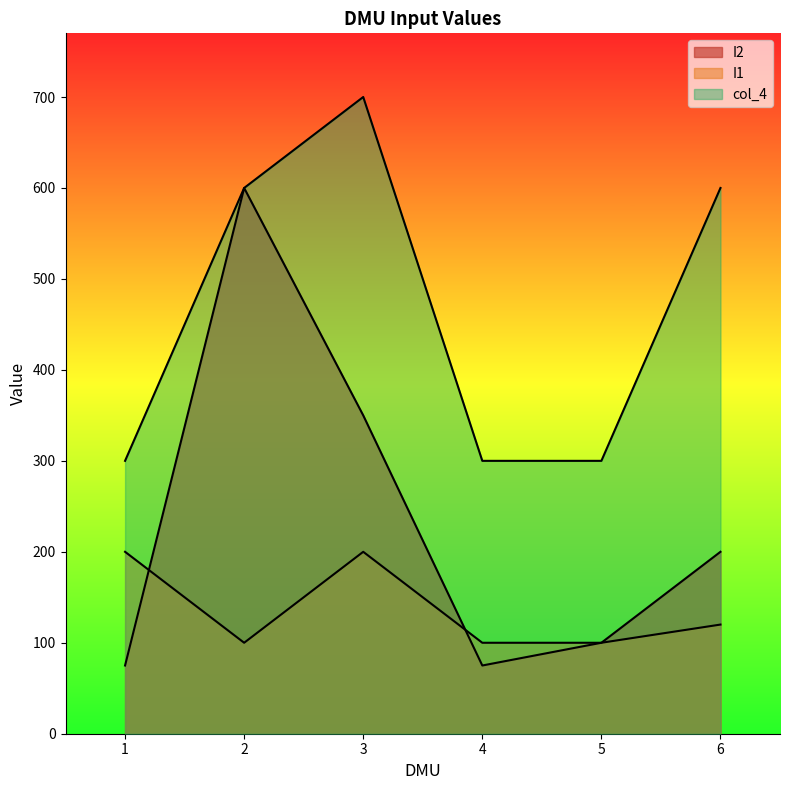

How many interior local valleys does the I1 series have?

1